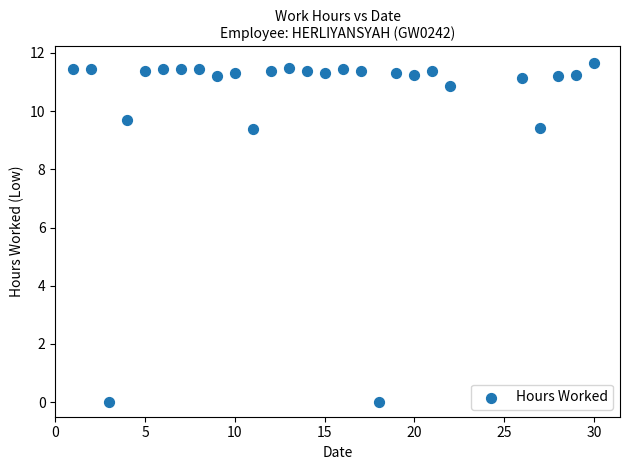

Count the number of points in this scatter plot.

27